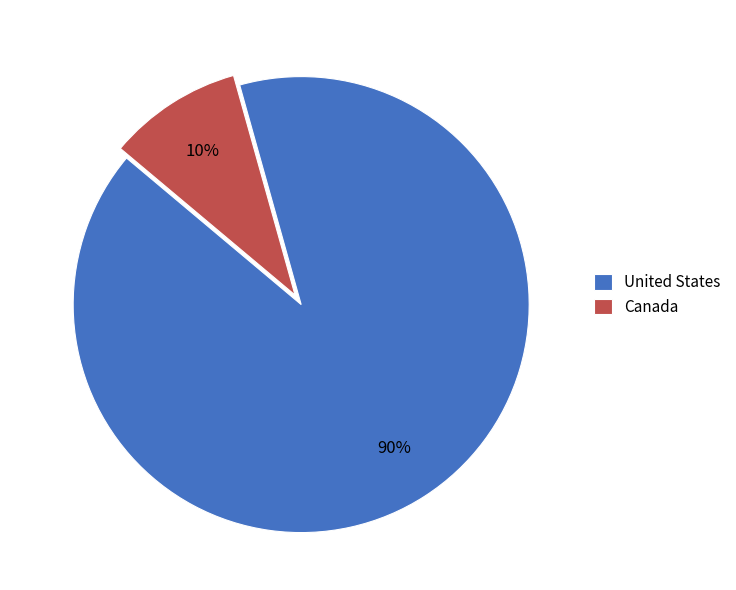

How many segments does this pie chart have?

2